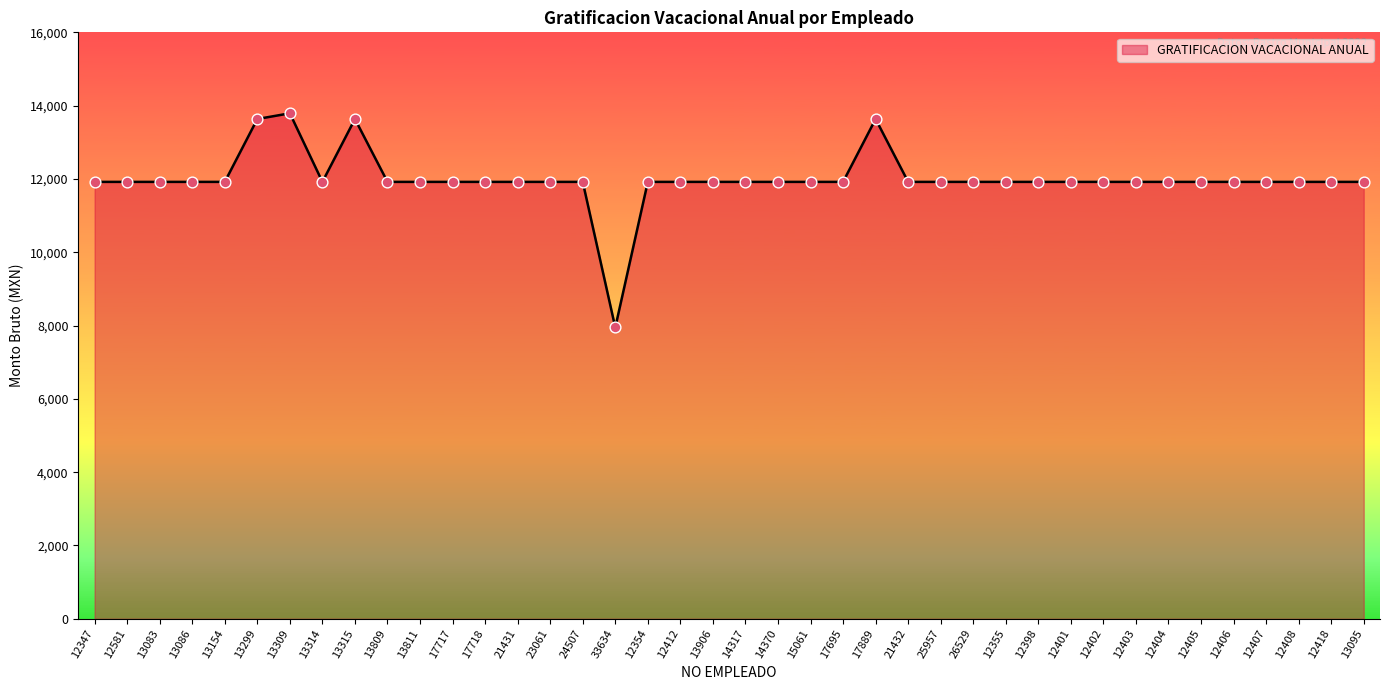

Approximately how many times larger is the value at 13906 compared to 12347?

1.0